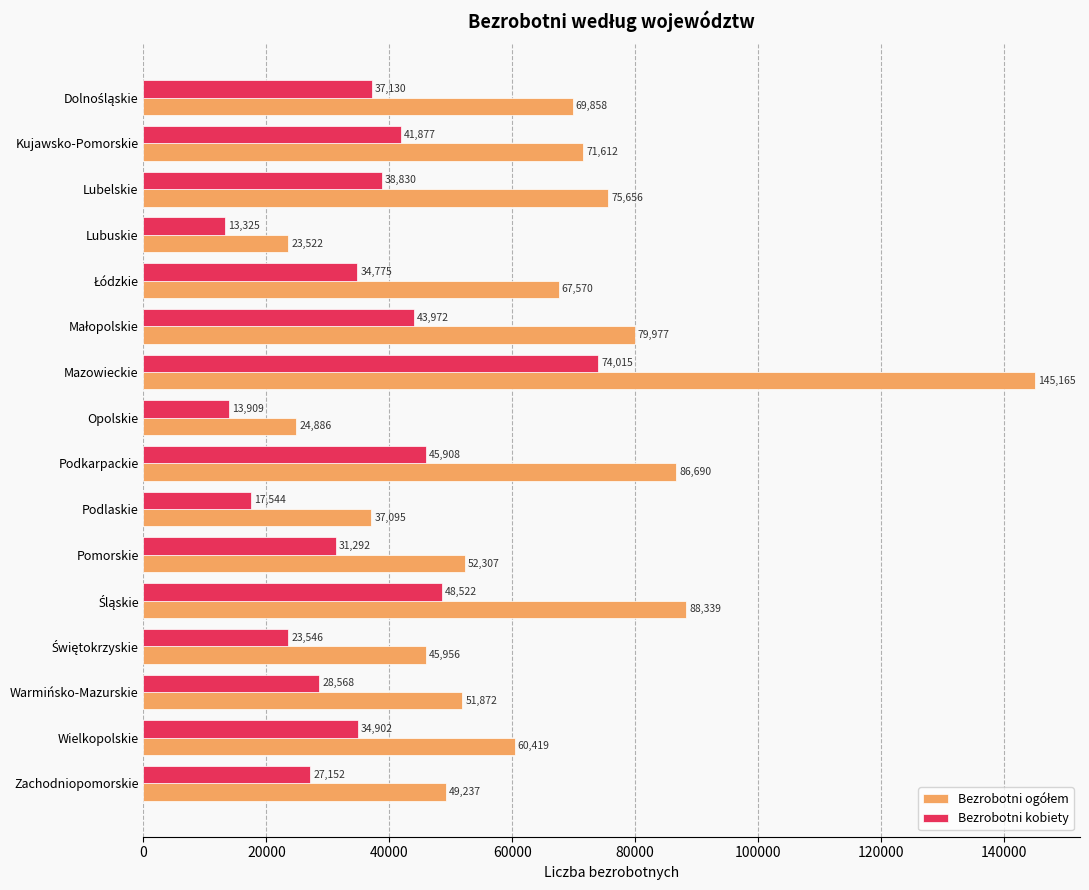

What is the difference between the highest and lowest values at Warmińsko-Mazurskie?

23304